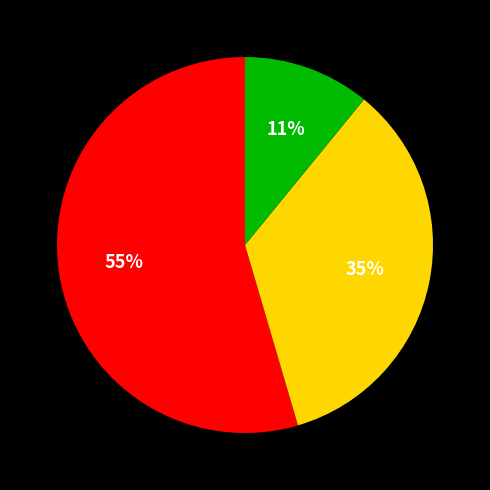

To the nearest percent, what is the average slice percentage?

33%